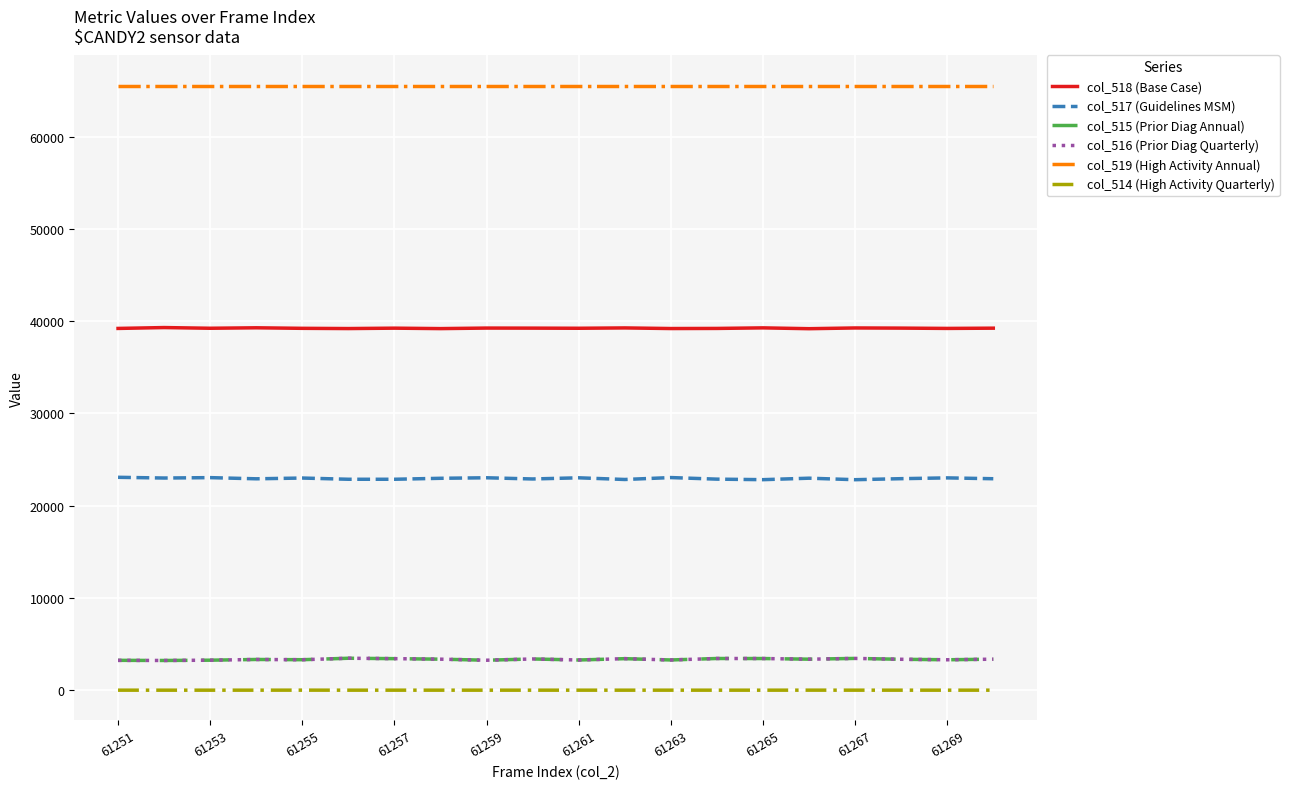

True or false: col_516 (Prior Diag Quarterly) and col_519 (High Activity Annual) cross at least once.

False